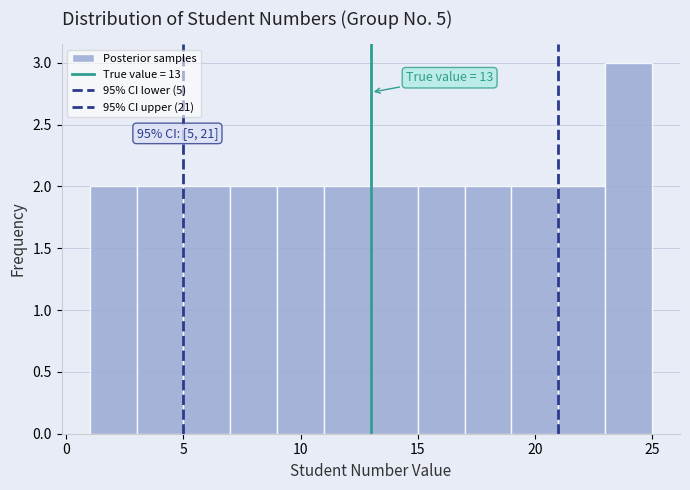

Which range on the x-axis has the tallest bar?

23 to 25